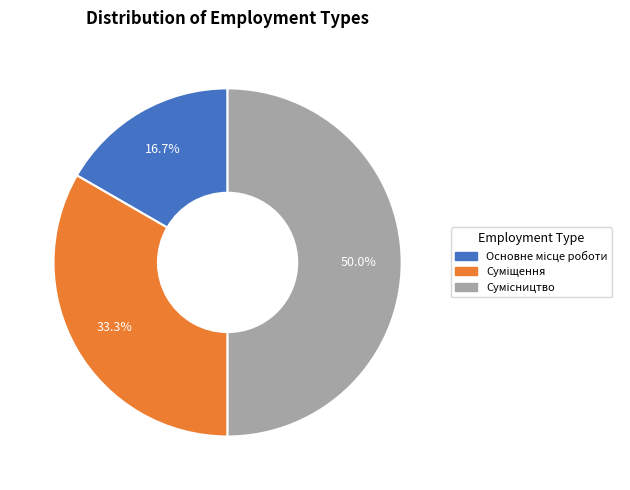

Count the number of slices in the pie.

3